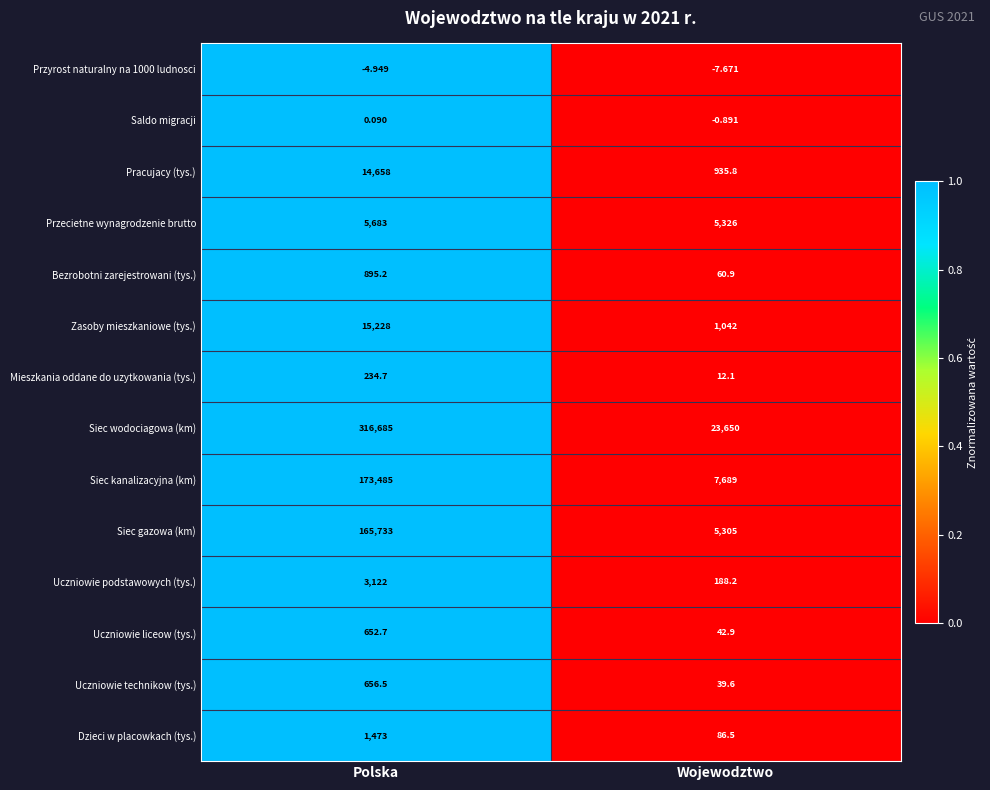

Where is Mieszkania oddane do uzytkowania (tys.) nearest to the value 123?

Wojewodztwo